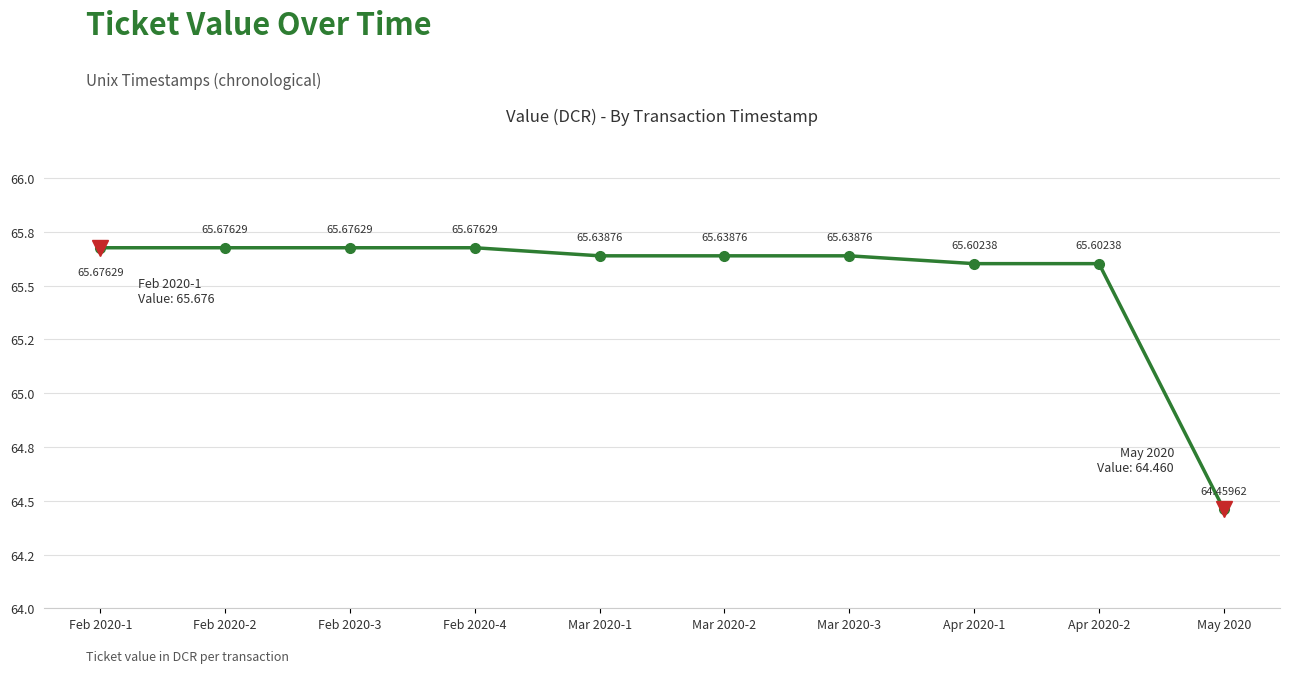

The chart shows a value of 65.6 at Apr 2020-1. True or false?

True